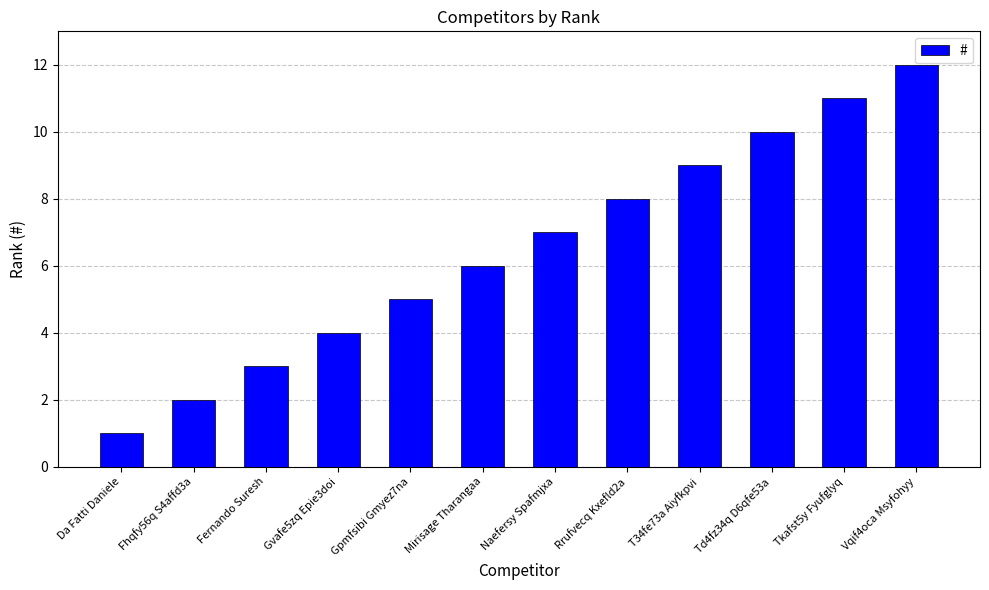

What is the change in value from Gpmfsibi Gmyez7na to T34fe73a Aiyfkpvi?

+4